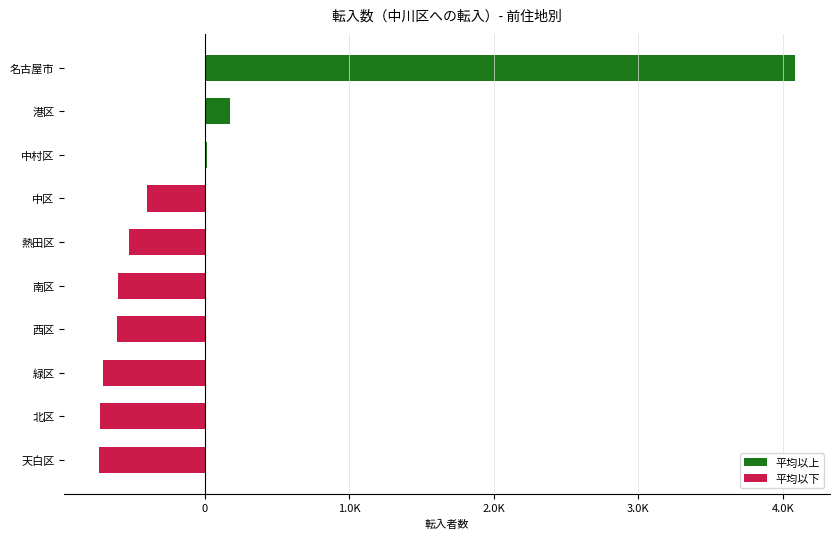

Are the bars horizontal?

Yes